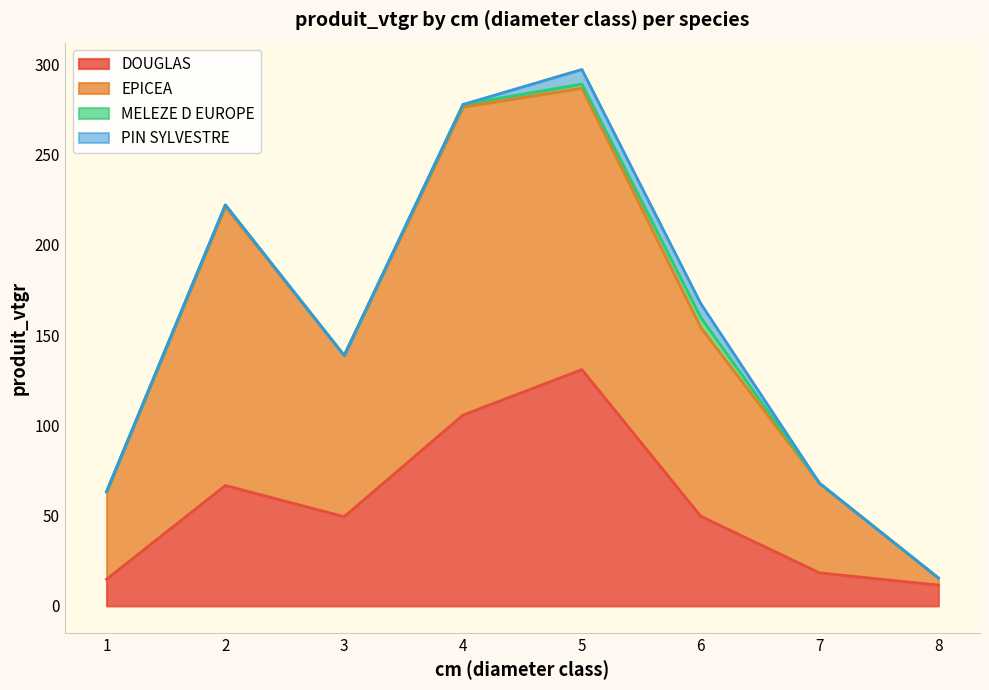

What is the minimum value for DOUGLAS?

11.5